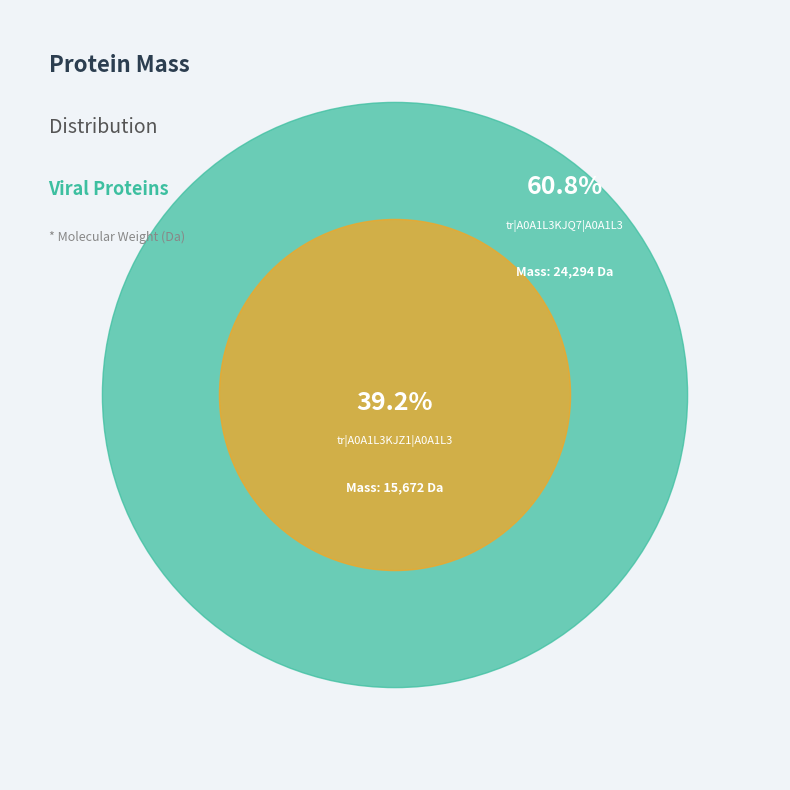

Count the number of slices in the pie.

2